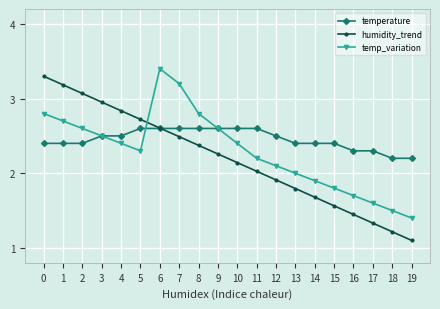

What is the value of the humidity_trend point at the 6th from the left?

2.7